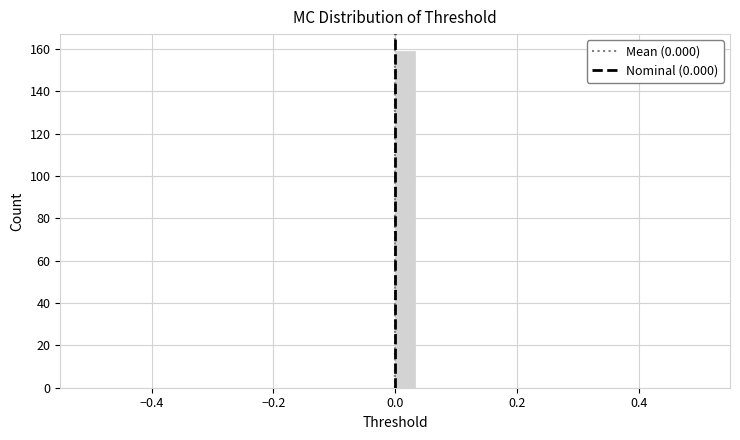

Read against the x-axis, roughly where is the centre of the tallest bar?

0.02